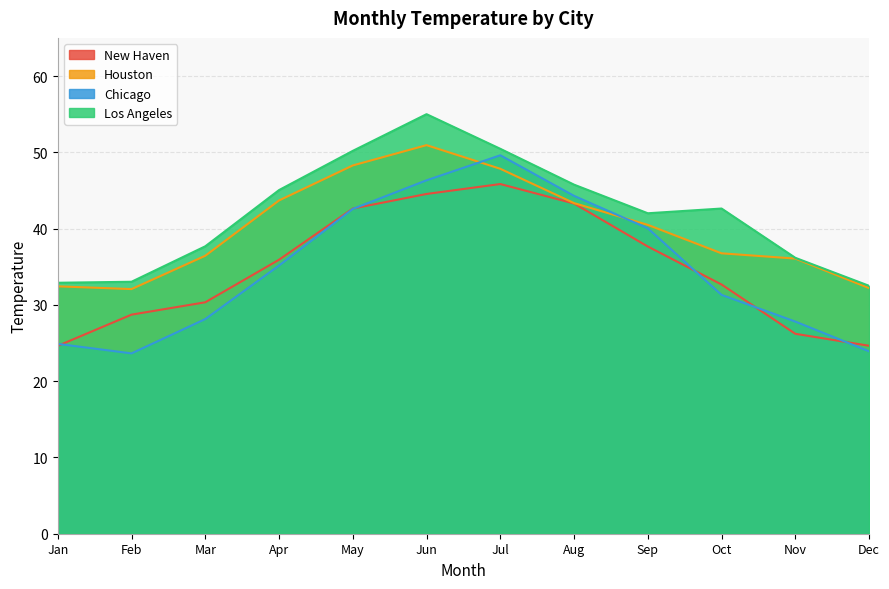

What is the difference between the Chicago values at Oct and Jul?

18.3